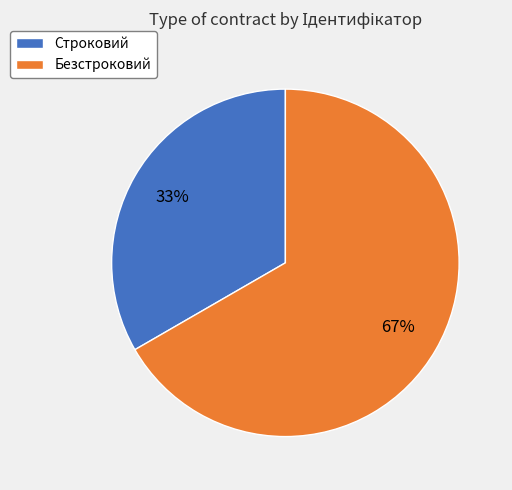

What is the majority slice?

Безстроковий